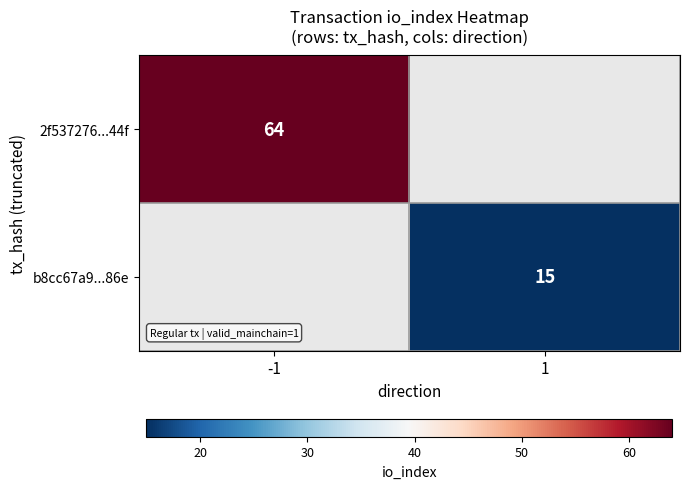

How many series are shown in this chart?

2